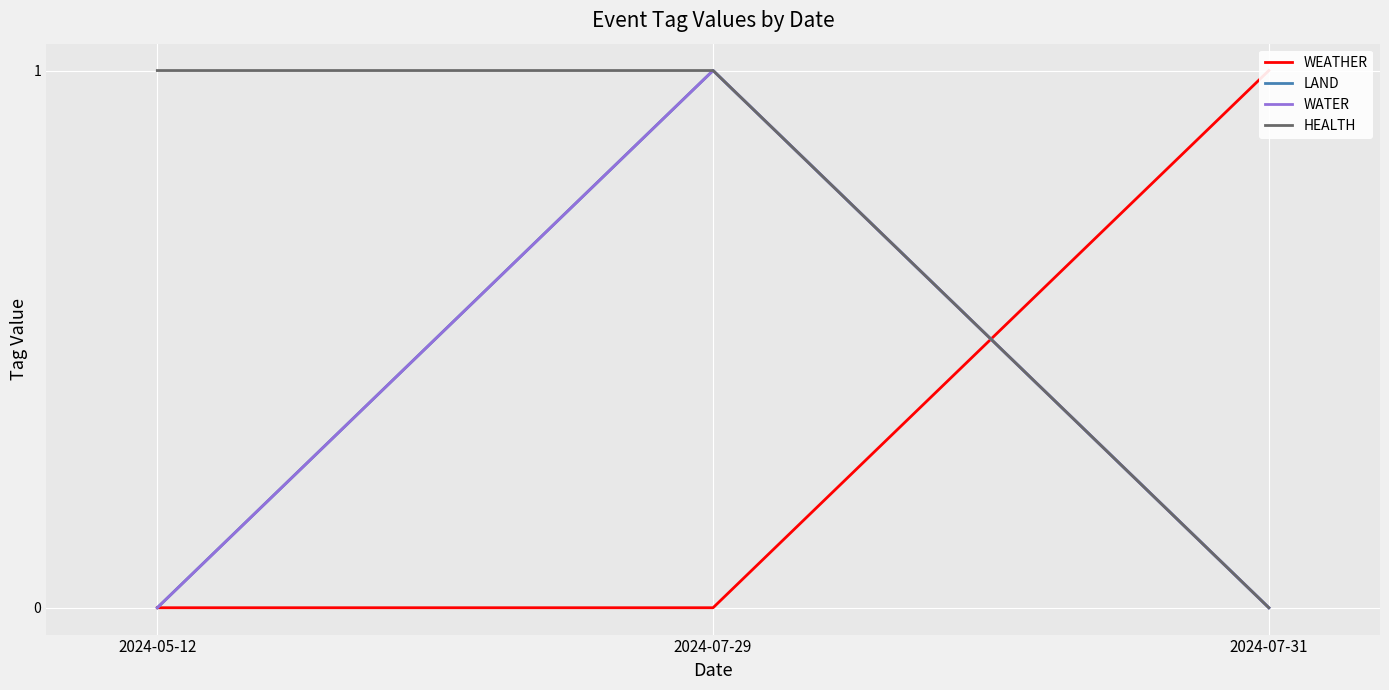

At which label does LAND reach its minimum?

2024-05-12